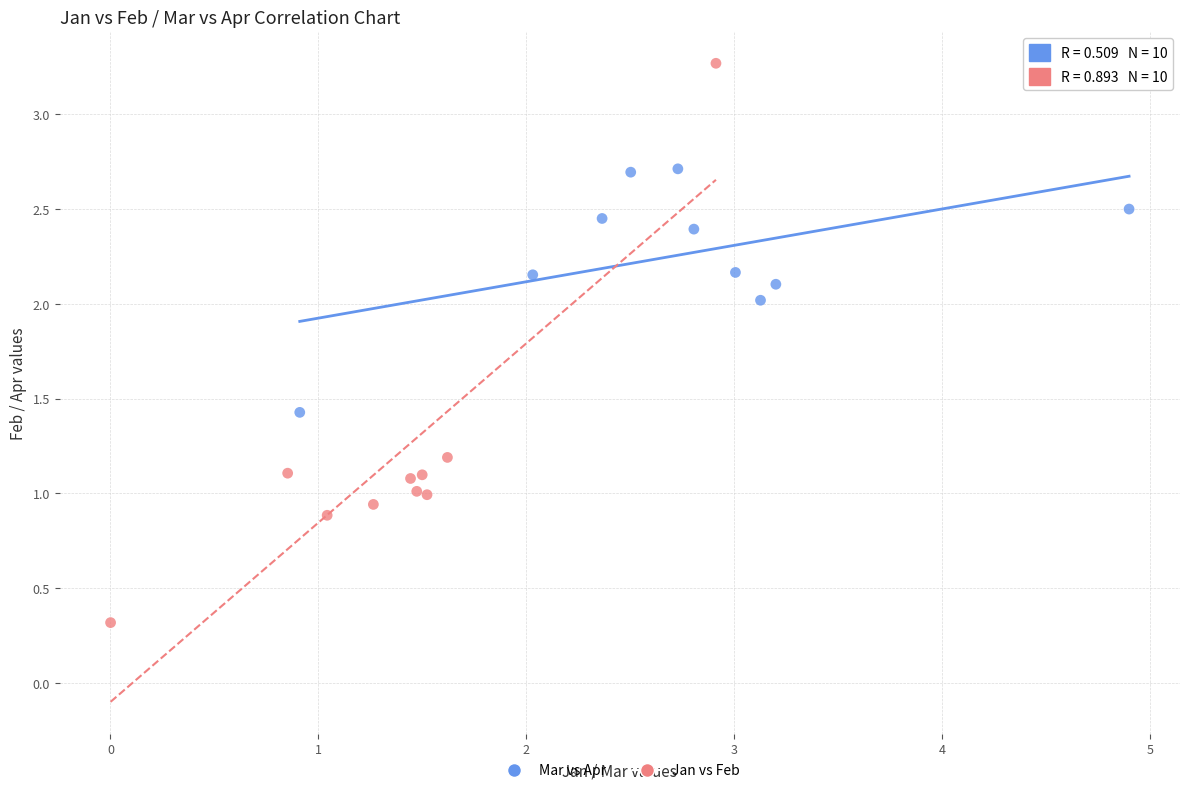

Which series contains the lowest Y value?

Jan vs Feb